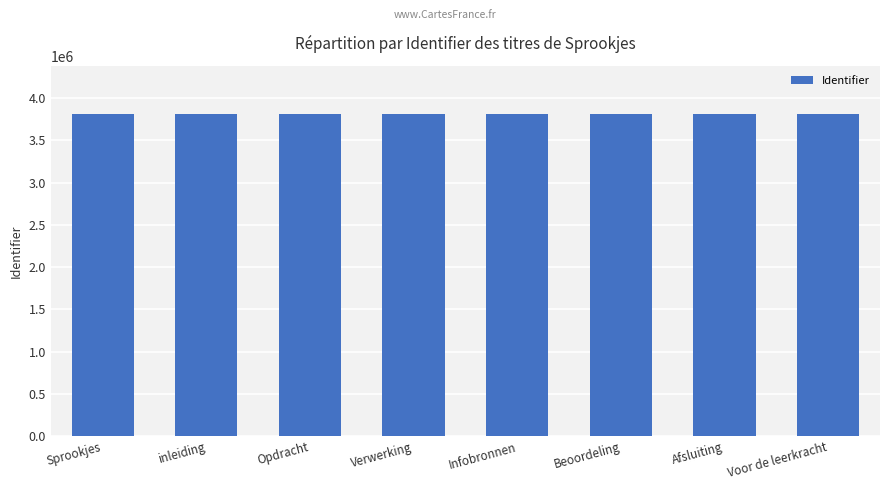

What is the ratio of the value at Beoordeling to the value at Opdracht?

1.0